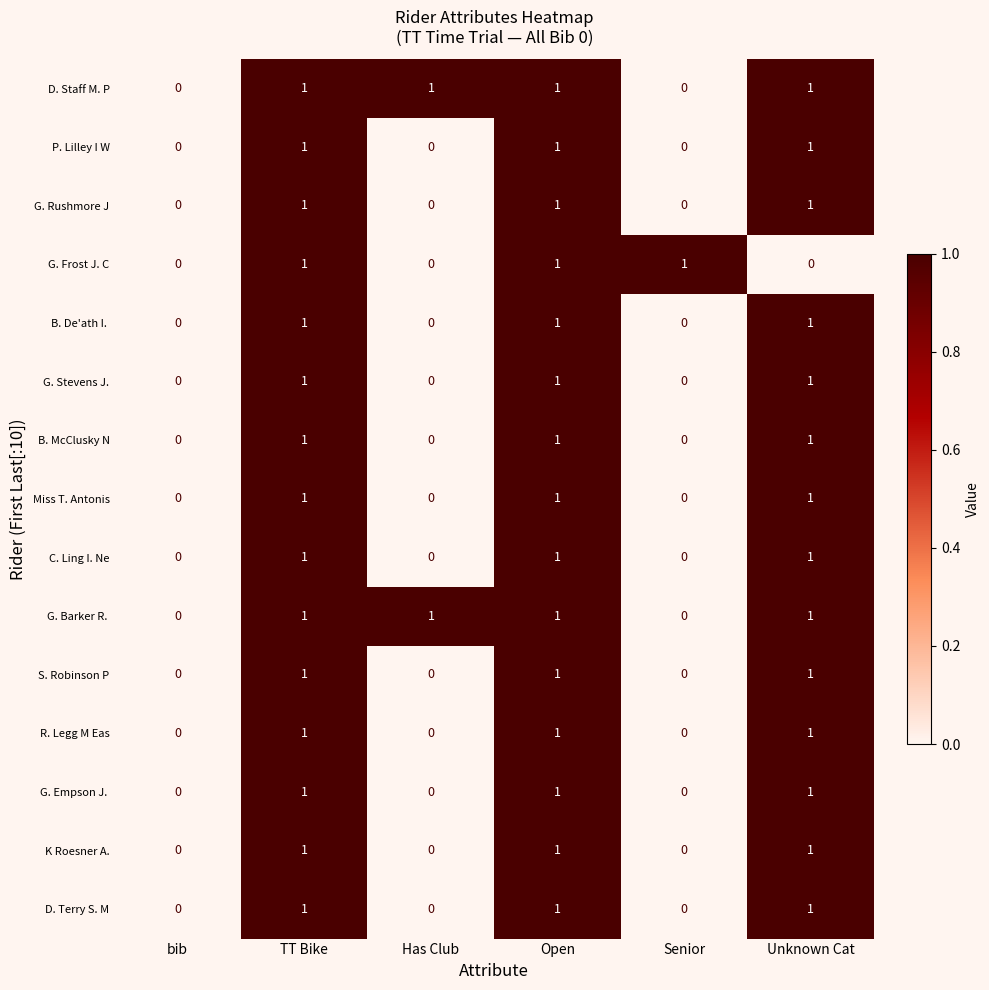

How many S. Robinson P values are between 0 and 1?

6